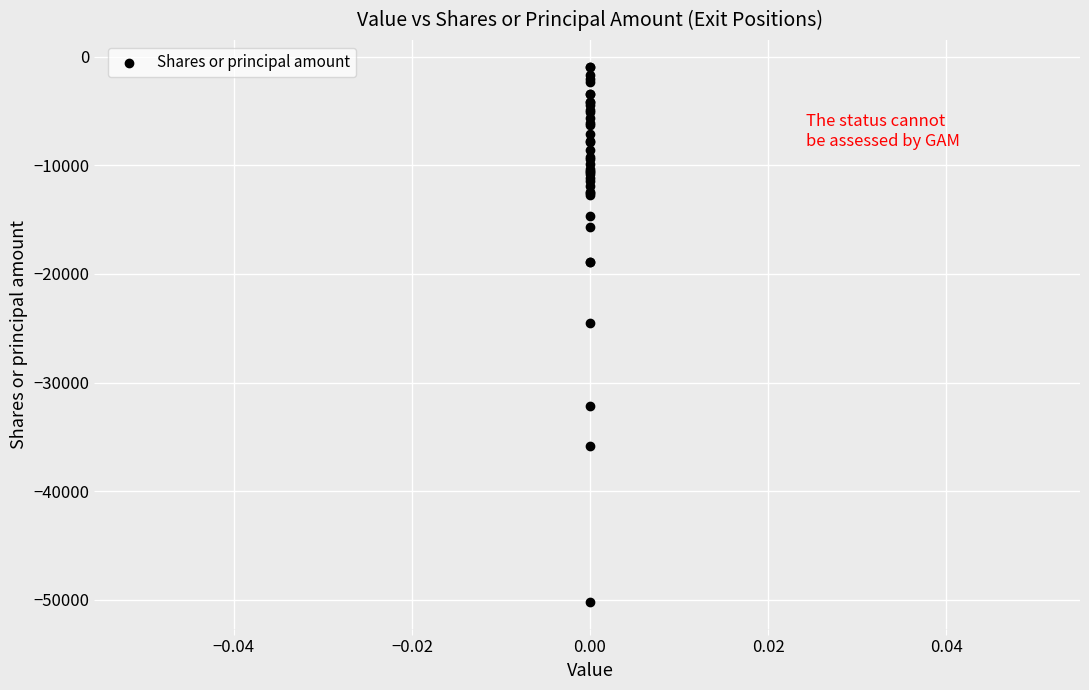

What Y value in the scatter plot is closest to -25580?

-24499